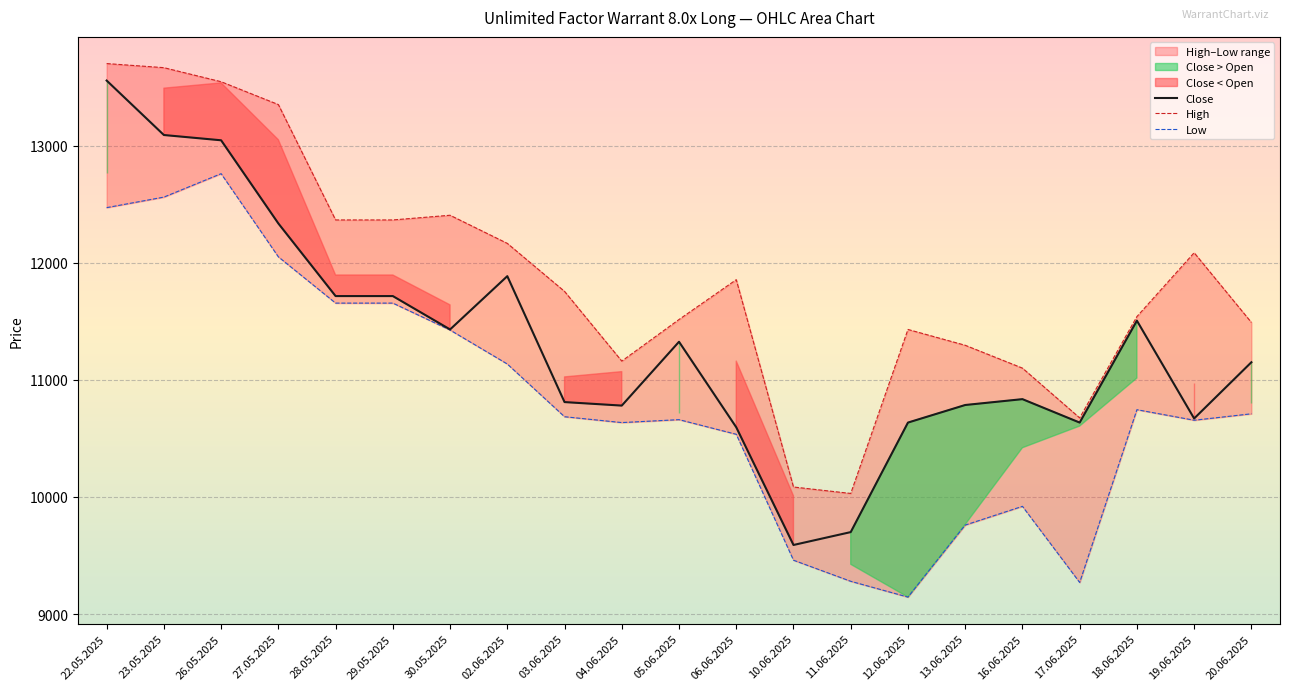

What is the difference between the highest and lowest values at 19.06.2025?

1430